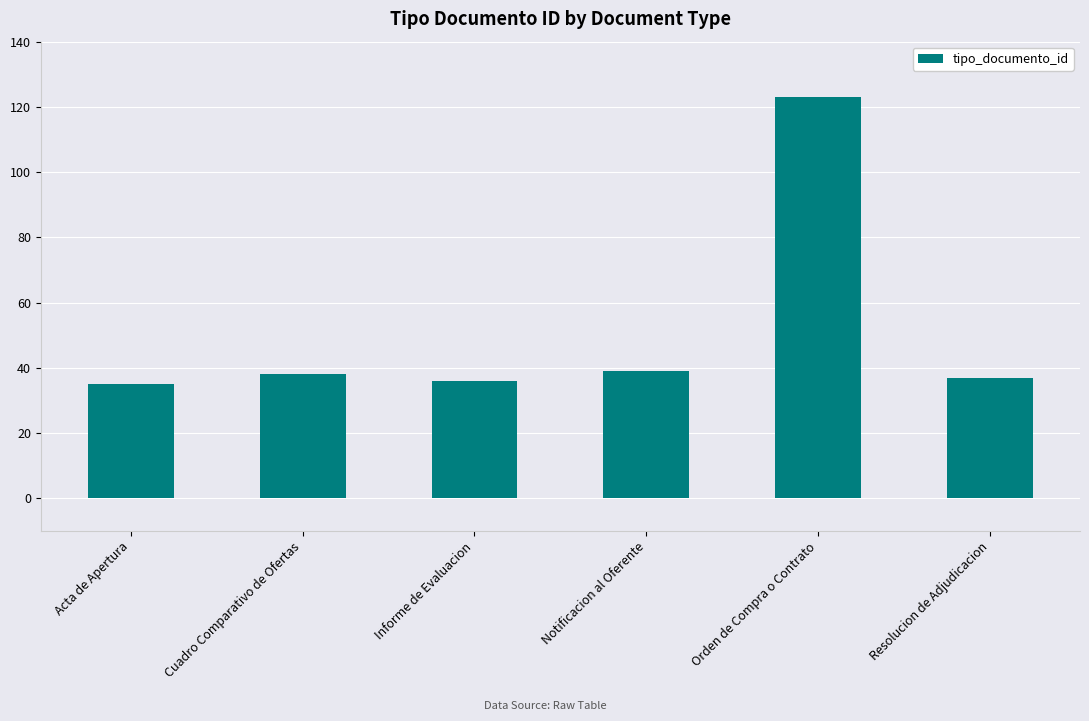

How many bars are there in total?

6